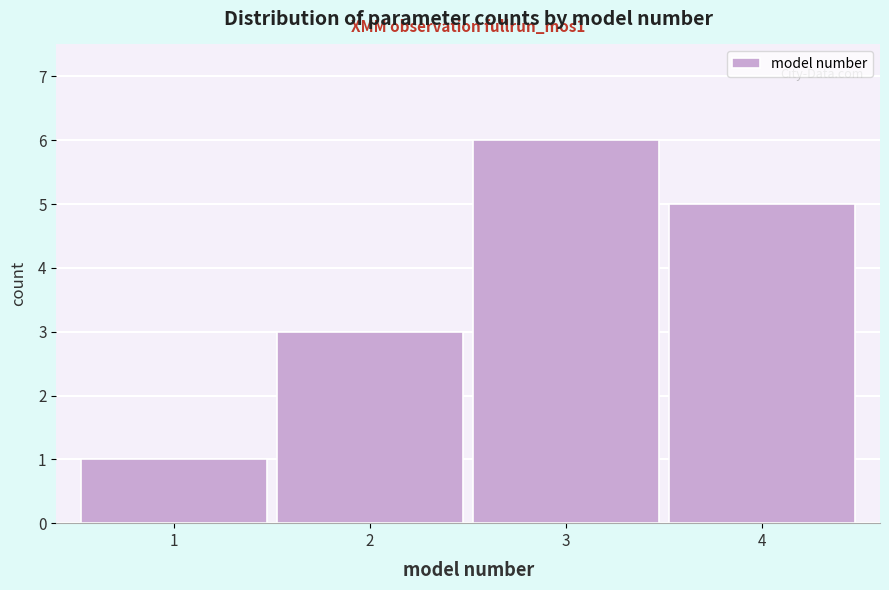

Reading right to left, list all the values displayed in this chart.

5	6	3	1